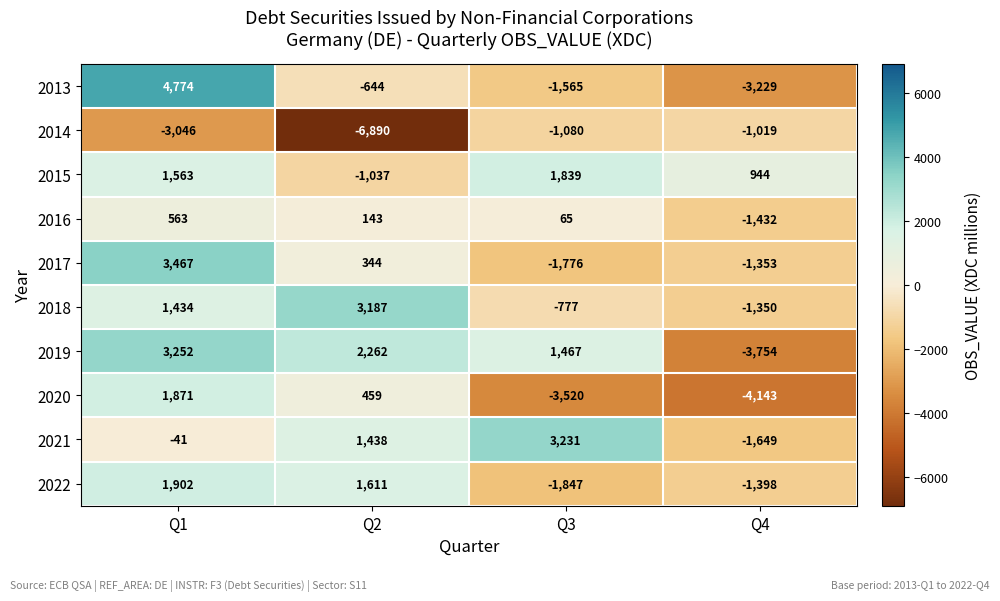

What is the maximum value shown in the chart?

4774